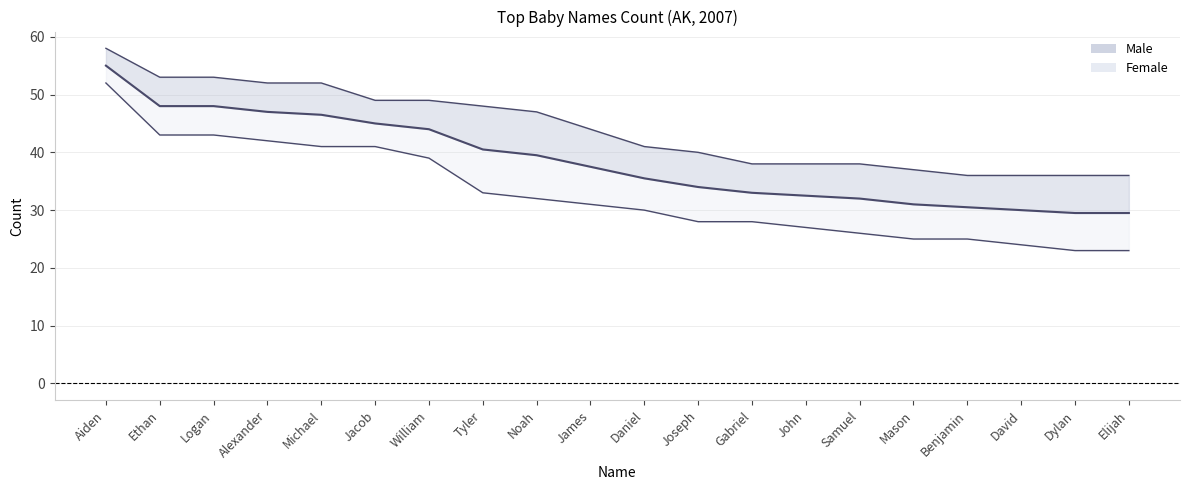

What is the label of the 2nd point from the right?

Dylan